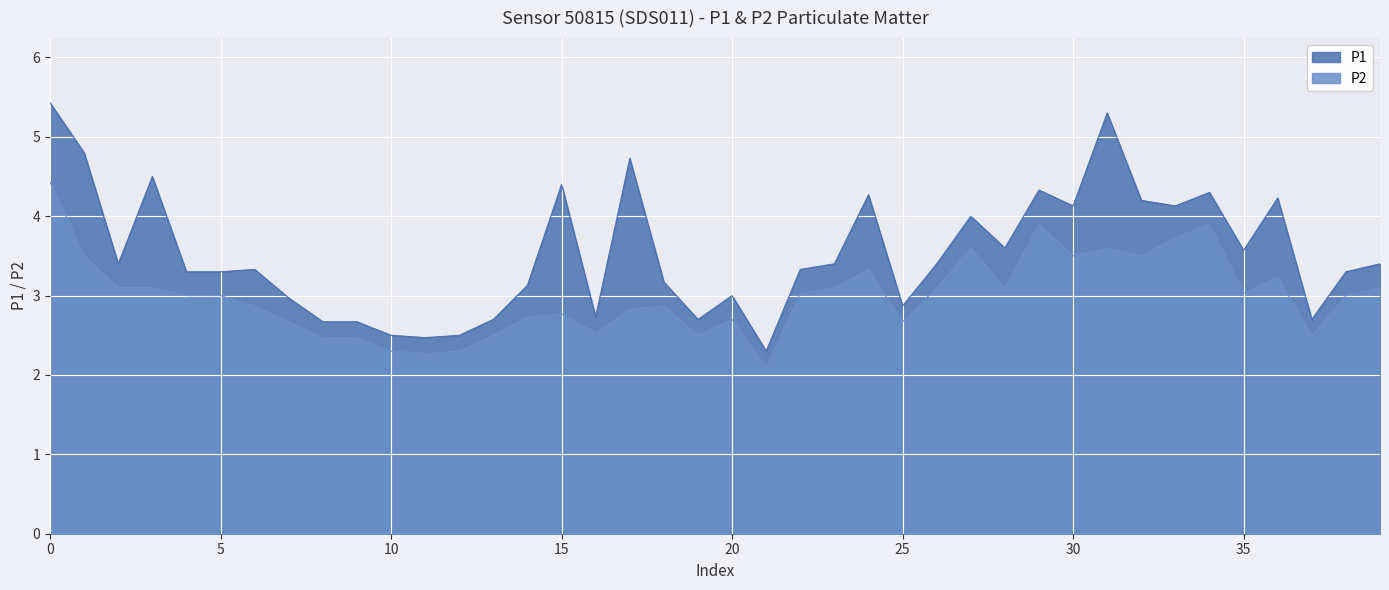

Between 01:44 and 01:27, which is larger?

01:27